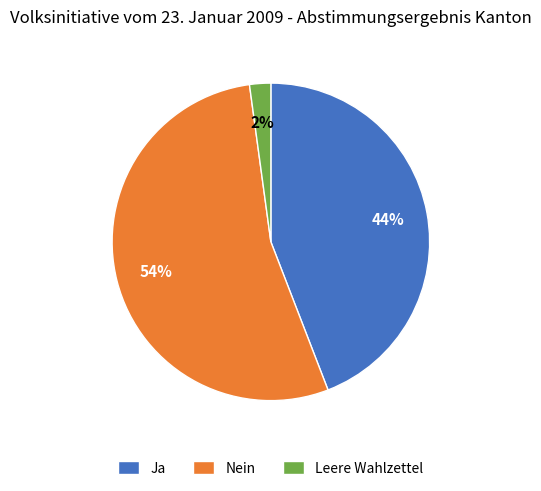

Does Nein account for over 50% of the chart?

Yes